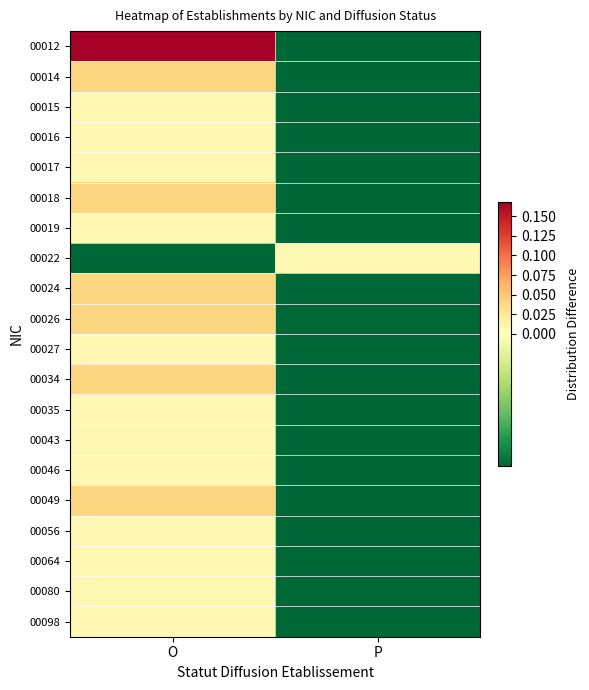

Which series has the largest total across all categories?

00012